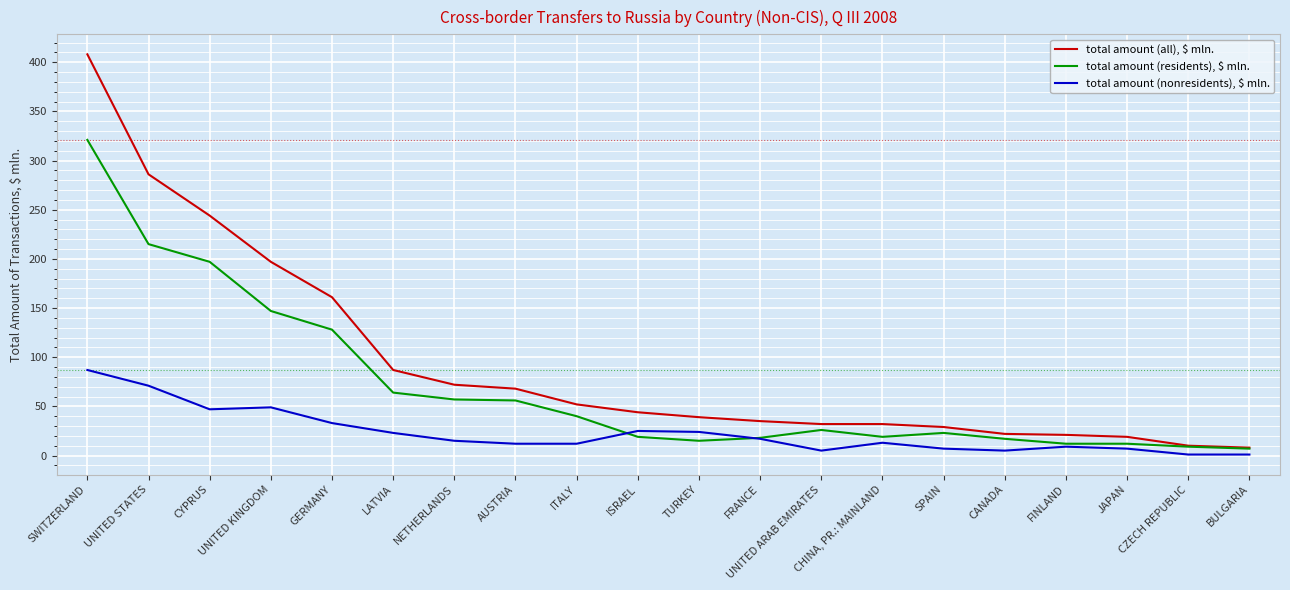

Which series has the widest spread of values?

total amount (all), $ mln.